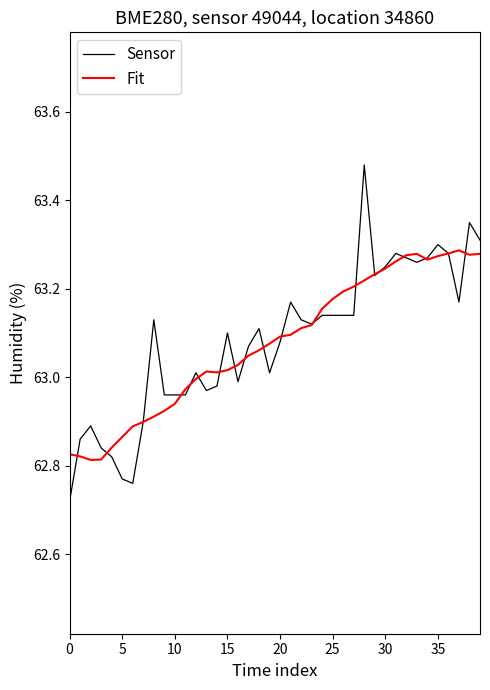

Rank the series by their maximum value, from lowest to highest.

Fit, Sensor